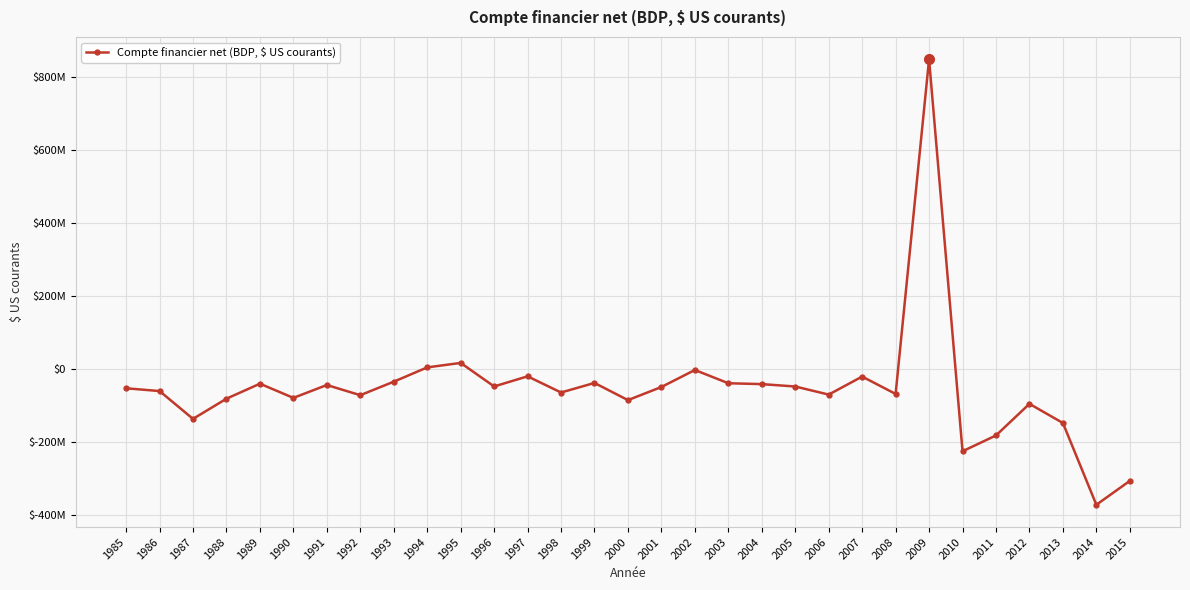

At which label does the data first exceed -53442372?

1989